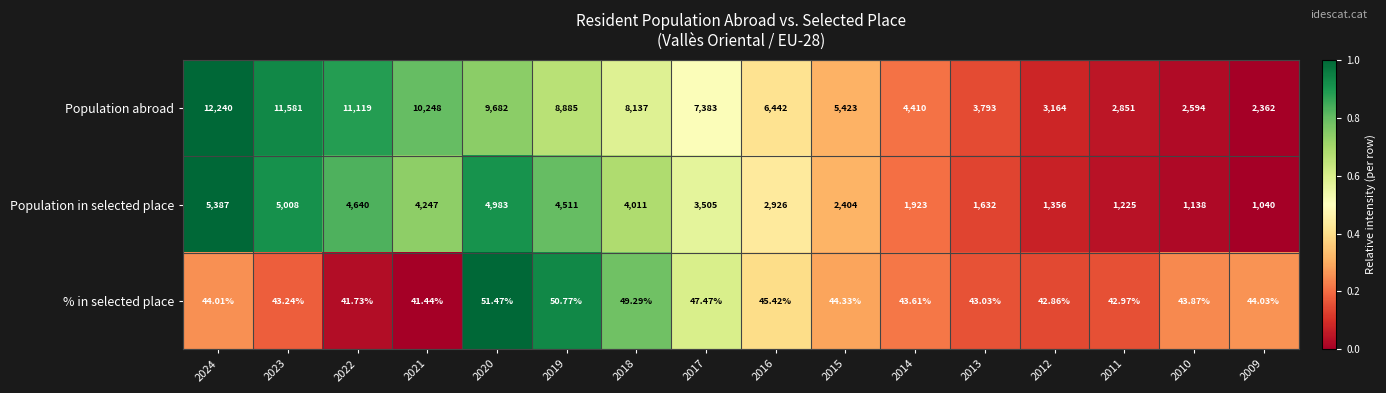

Which series has the largest total across all categories?

Population abroad